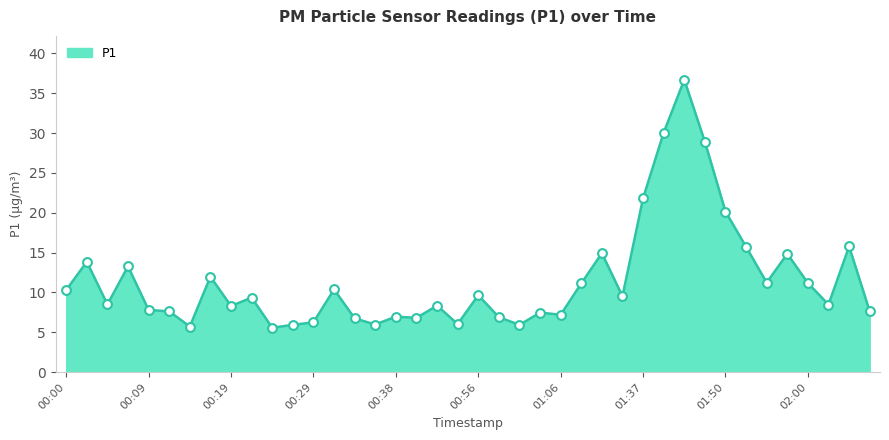

What is the smallest value displayed?

5.6